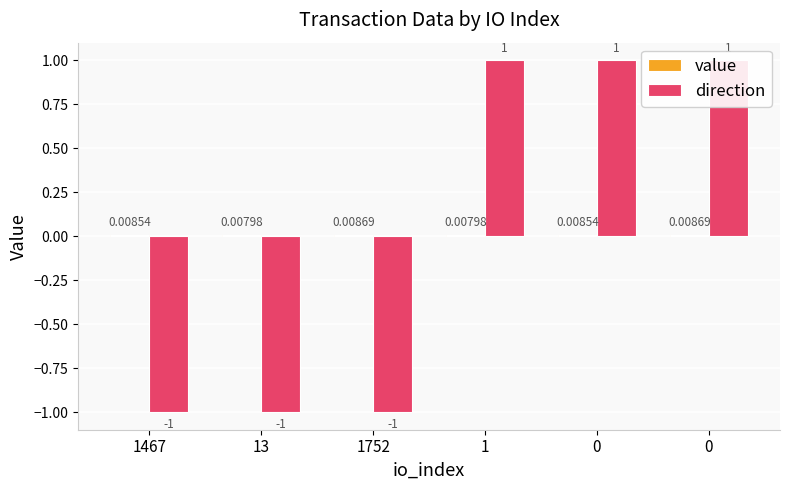

How many bars are there in each group?

2